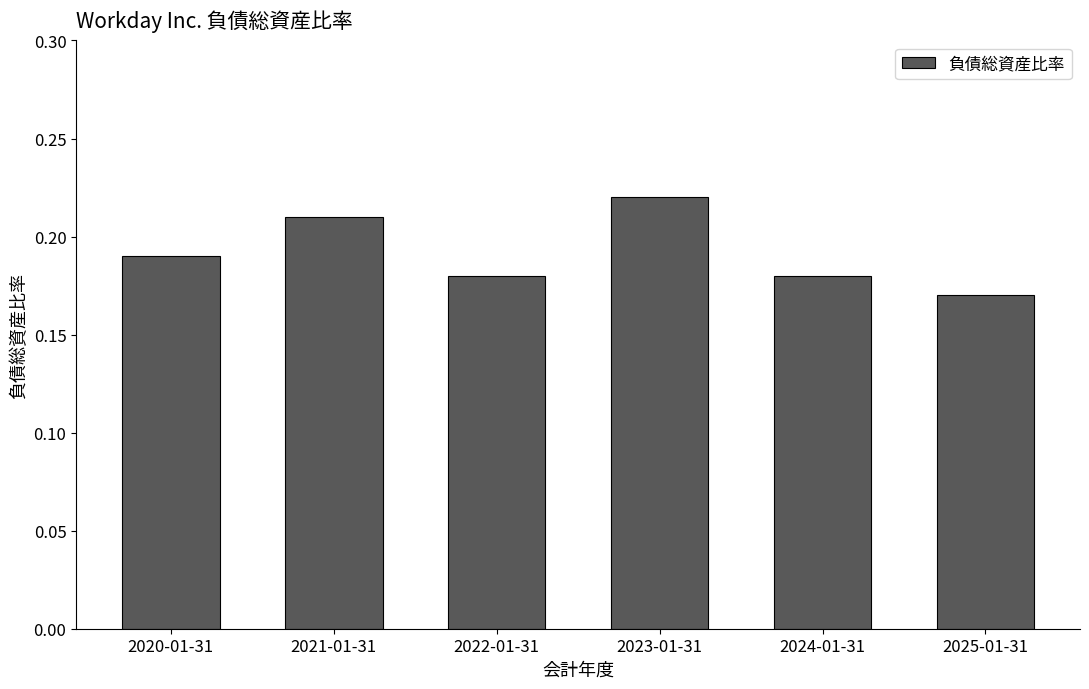

Which label corresponds to the largest value in the chart?

2023-01-31